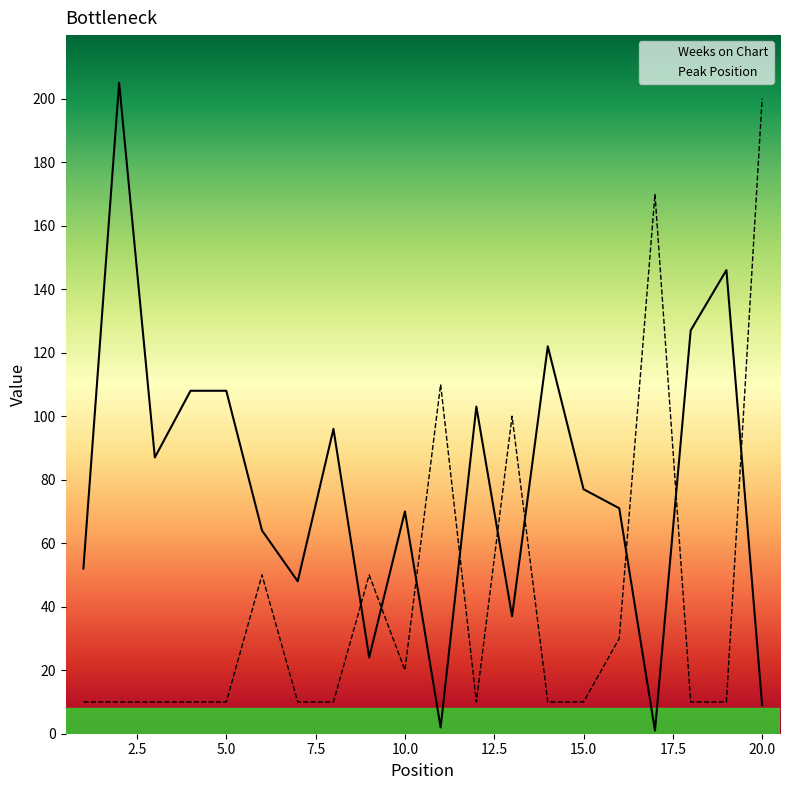

True or false: Peak Position has more than 2 interior local peaks.

True